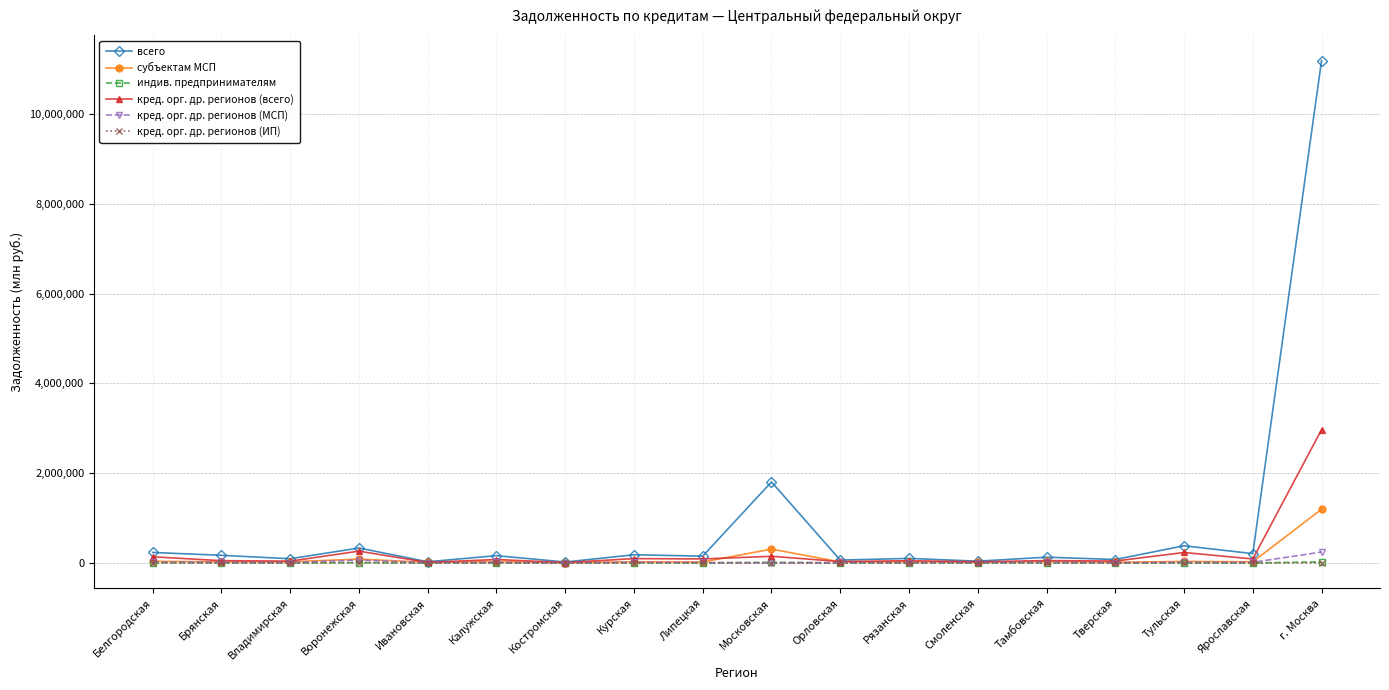

The кред. орг. др. регионов (ИП) series shows 1856 at Ивановская. True or false?

True